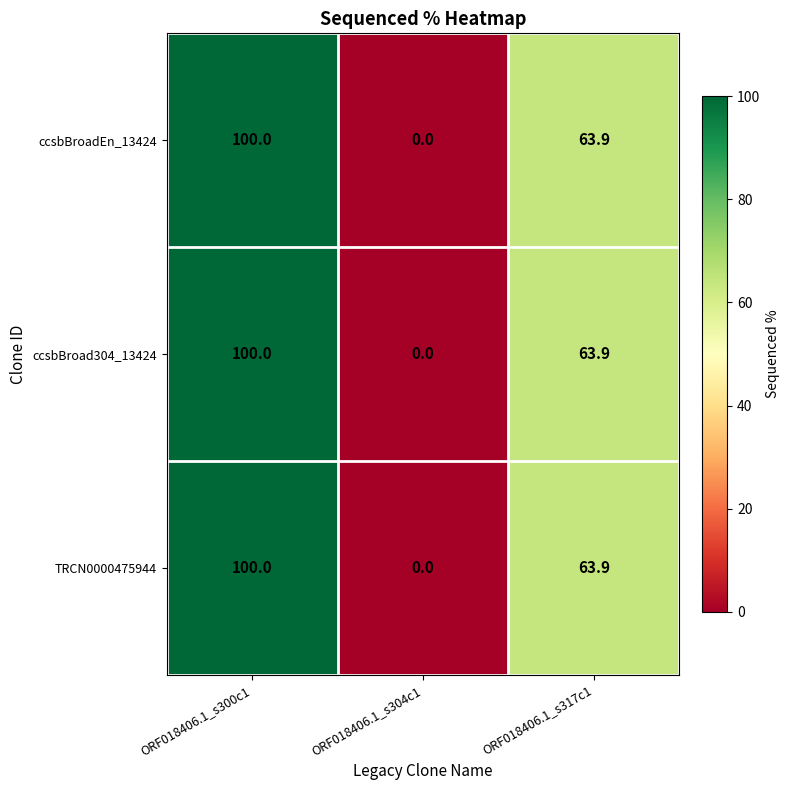

Rank the categories by TRCN0000475944 value from lowest to highest.

ORF018406.1_s304c1, ORF018406.1_s317c1, ORF018406.1_s300c1